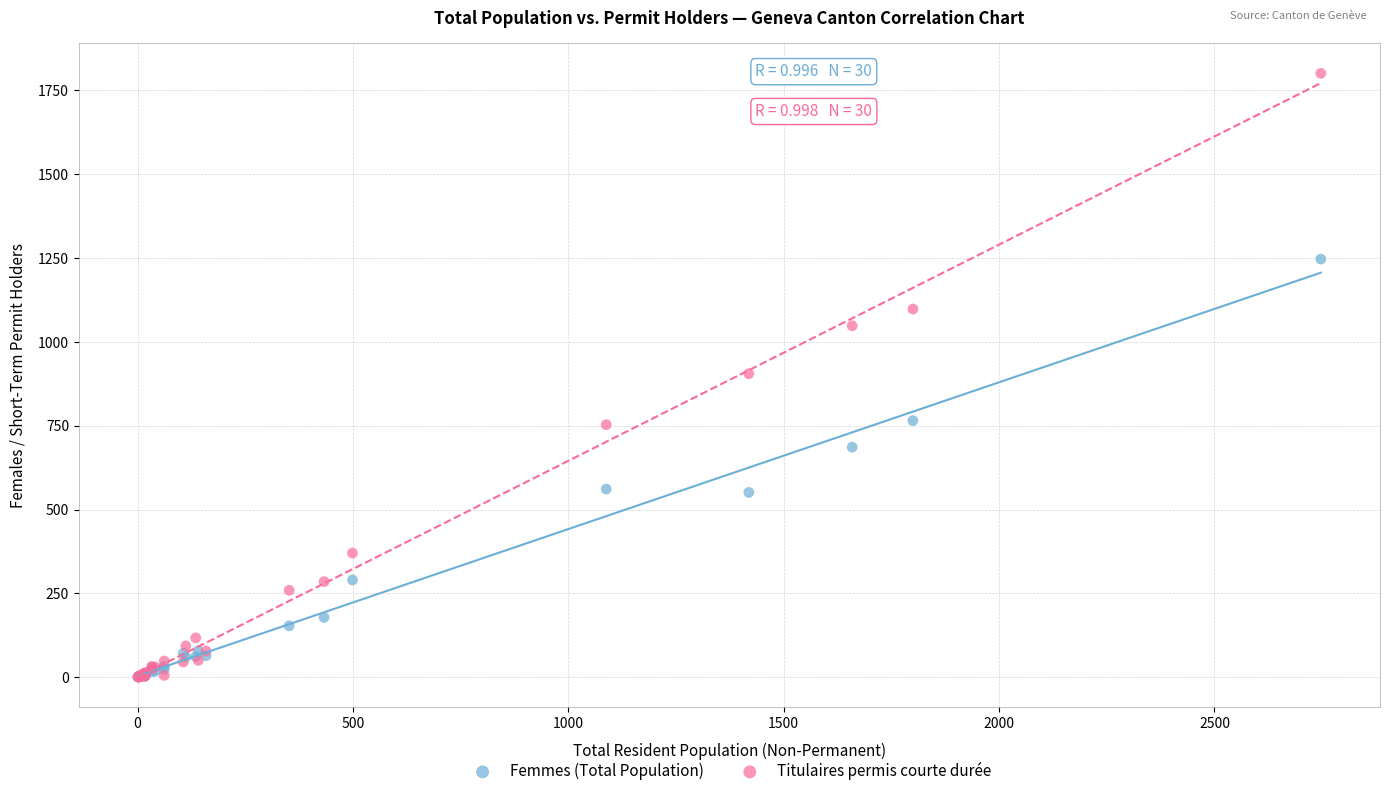

Which series contains the highest Y value?

Titulaires permis courte durée